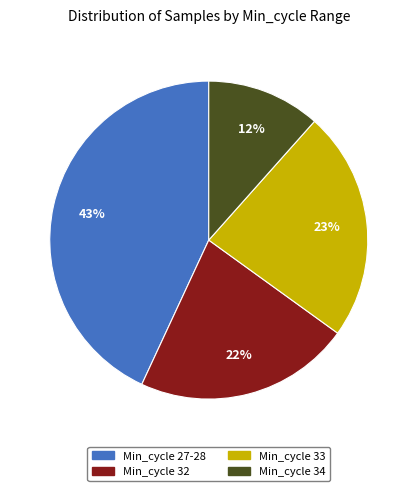

What percentage is the Min_cycle 34 slice, to the nearest percent?

12%